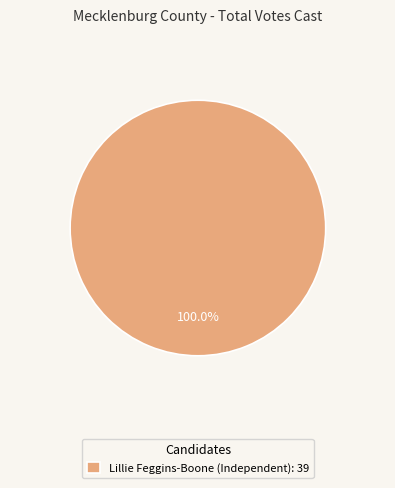

How many segments does this pie chart have?

1